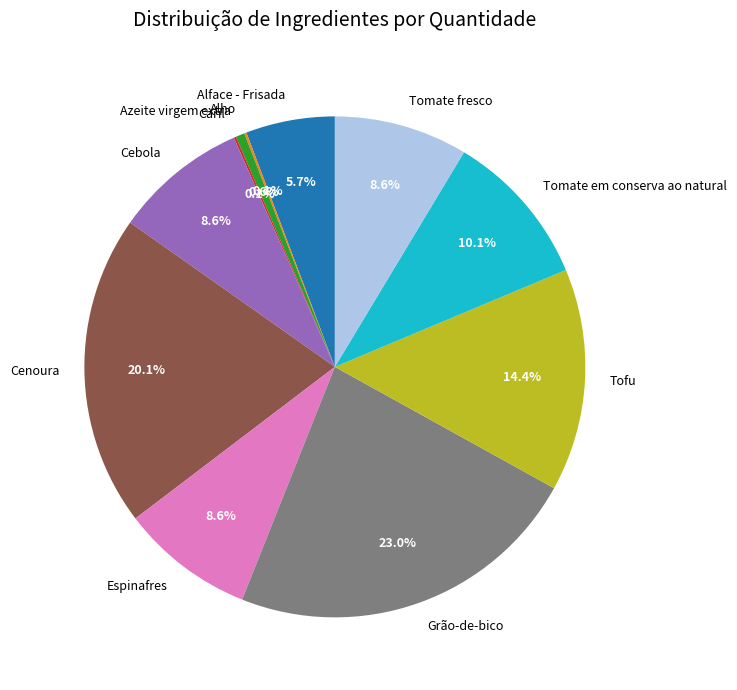

To the nearest percent, what percentage of the pie is Tofu?

14%